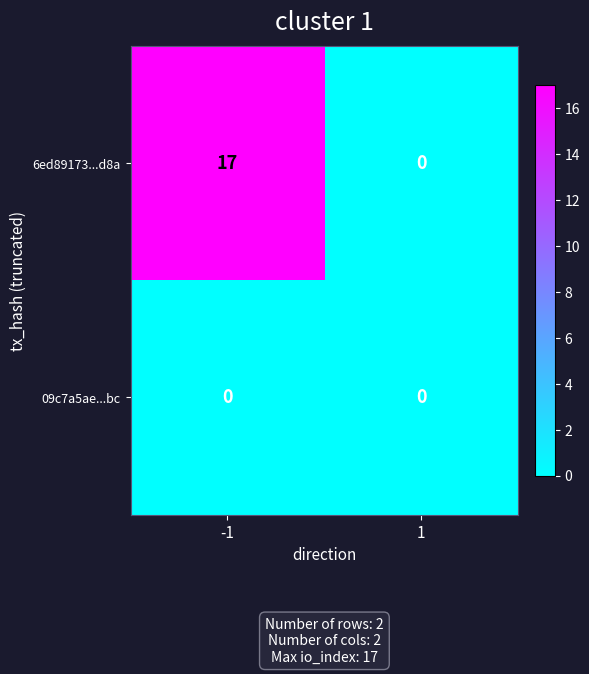

What is the approximate value of 6ed89173...d8a at -1, to the nearest 5?

15